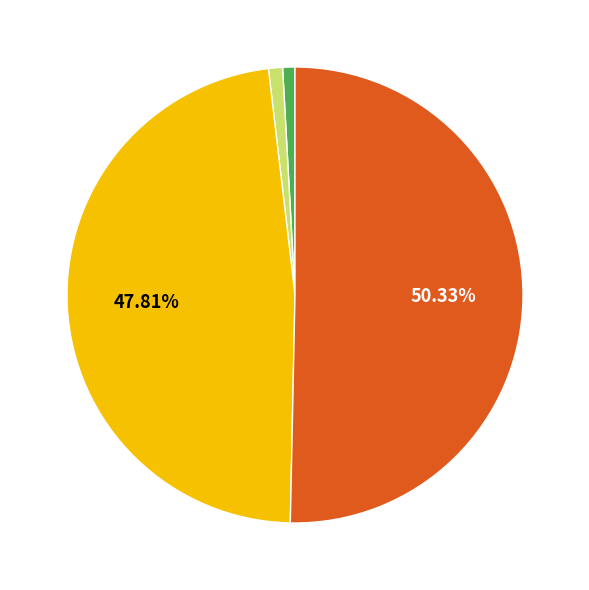

Is there a majority slice in this chart?

Yes